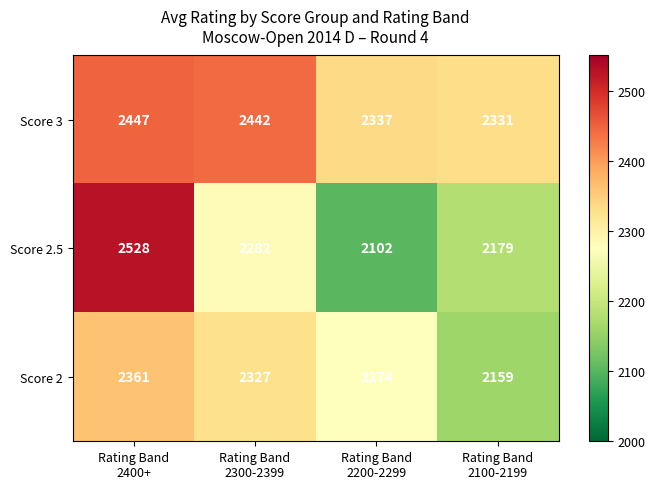

How many Score 2 values are between 2274 and 2361?

3